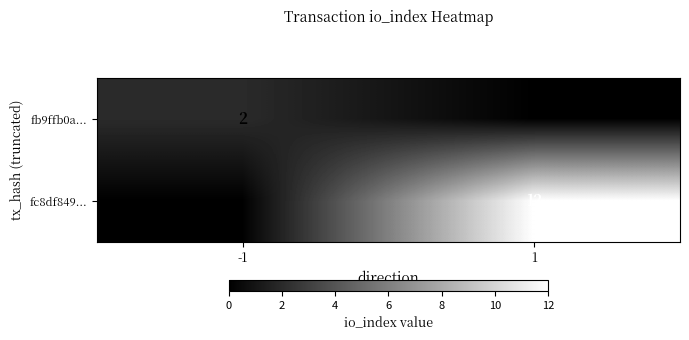

Is it true that fc8df849... equals 12 at 1?

True